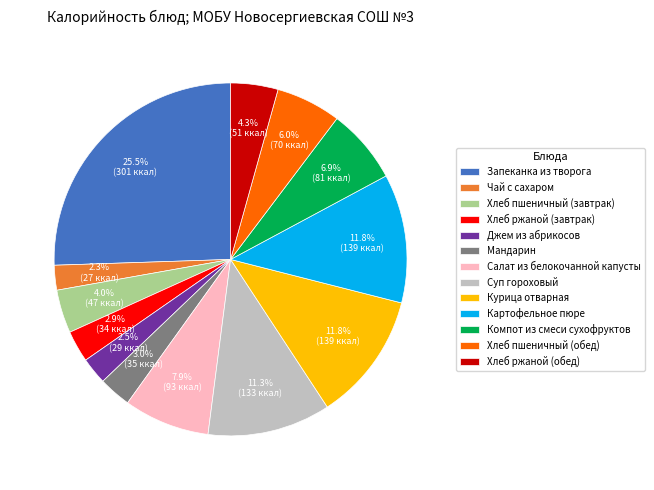

What percentage is NOT represented by Картофельное пюре?

88.2%